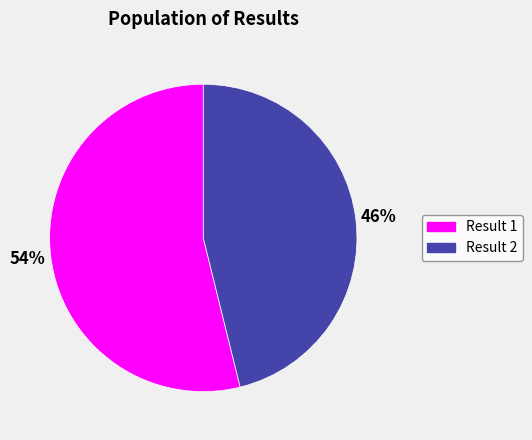

Which category has the smallest portion of the pie?

Result 2